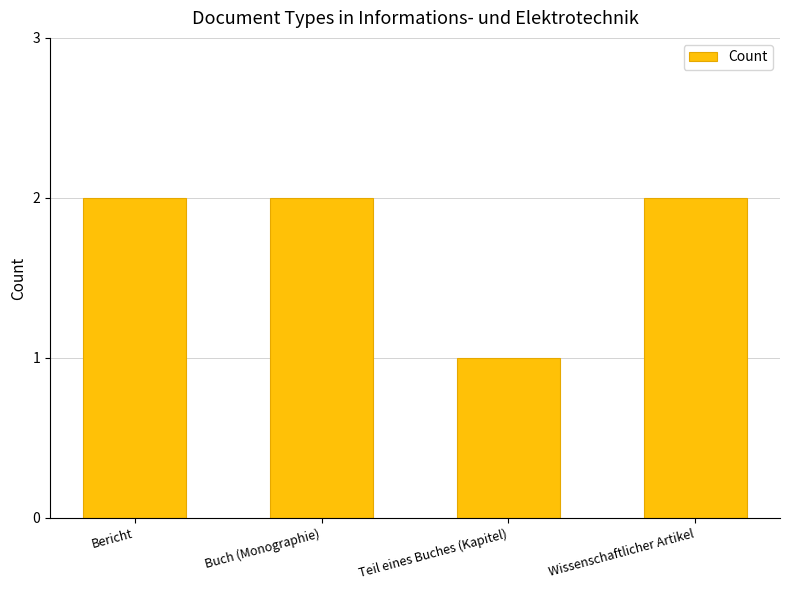

At which category does the chart reach its minimum across all series?

Teil eines Buches (Kapitel)